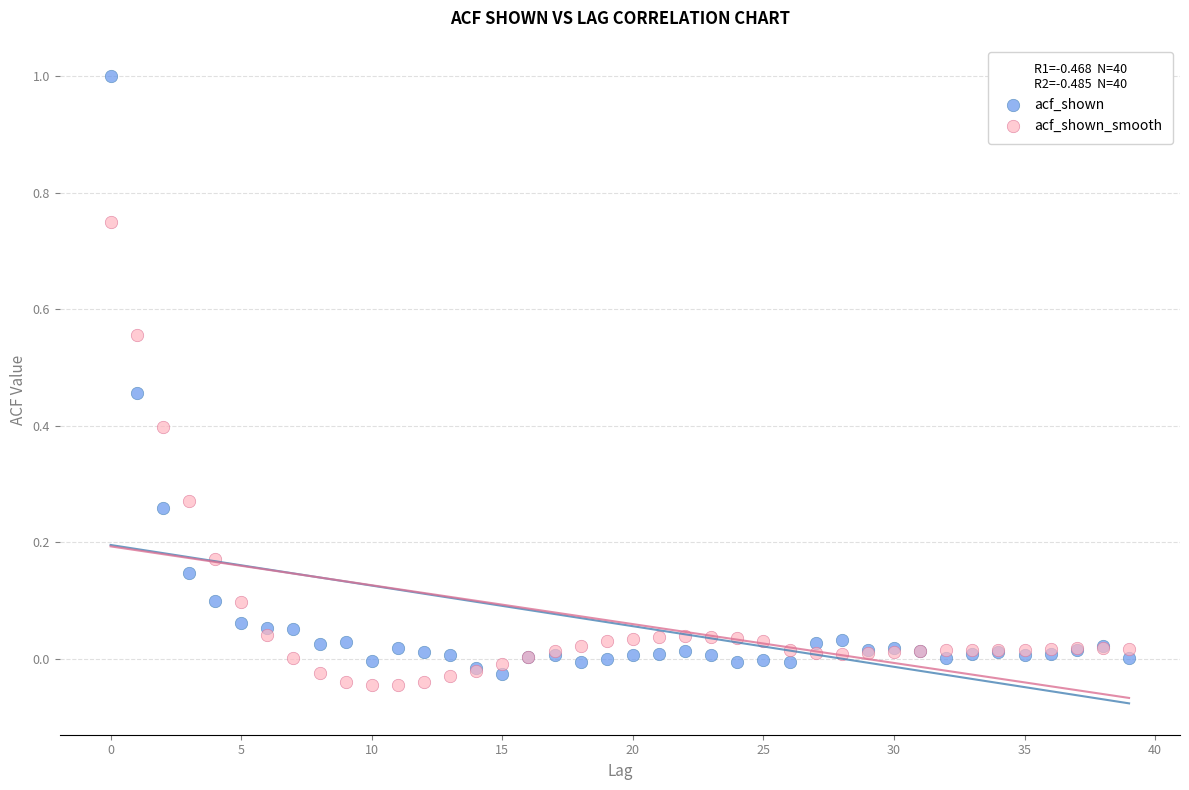

Which series has the largest Y range (max minus min)?

acf_shown